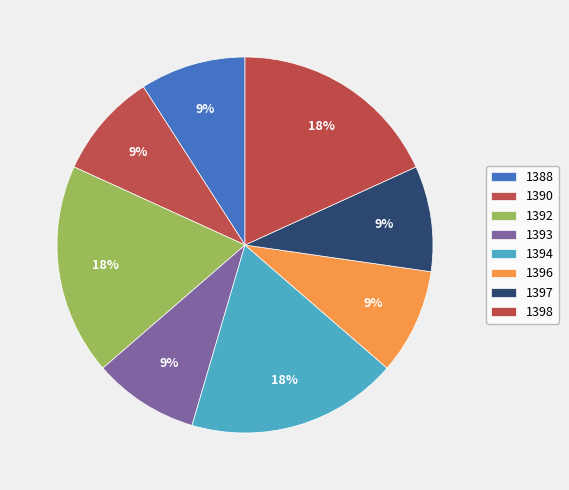

What is the smallest slice in the pie chart?

1388